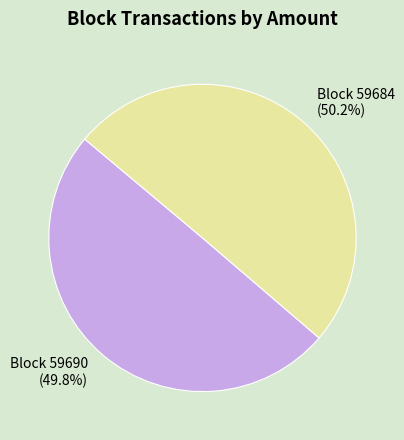

To the nearest percent, what is the difference between the largest and smallest slice percentages?

0%